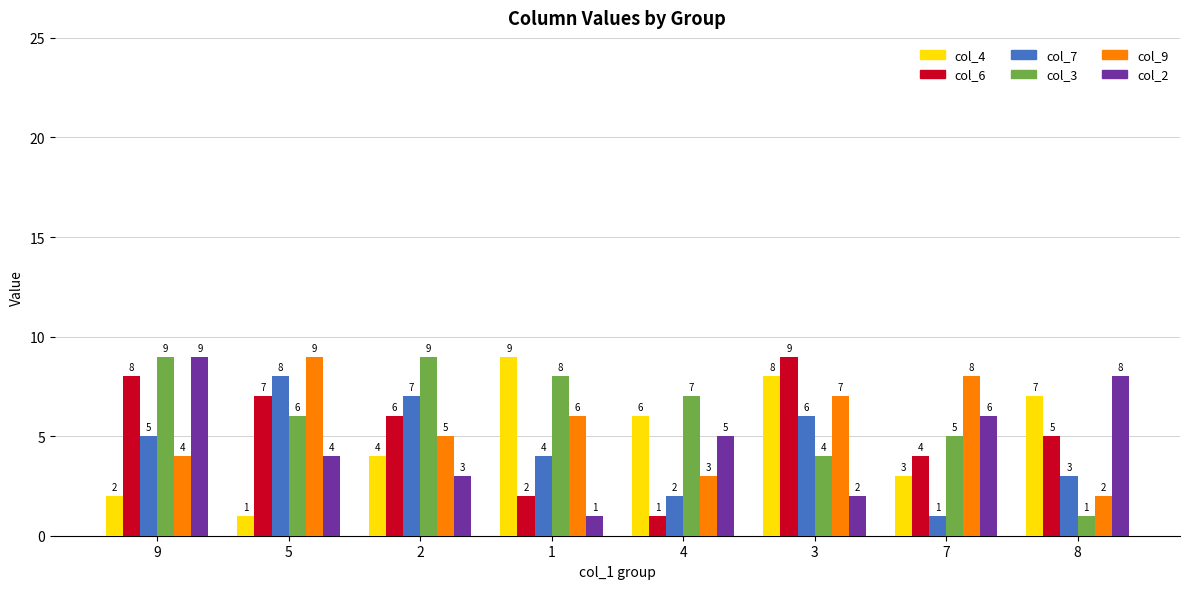

What is the difference between the maximum and minimum values in the col_4 series?

8